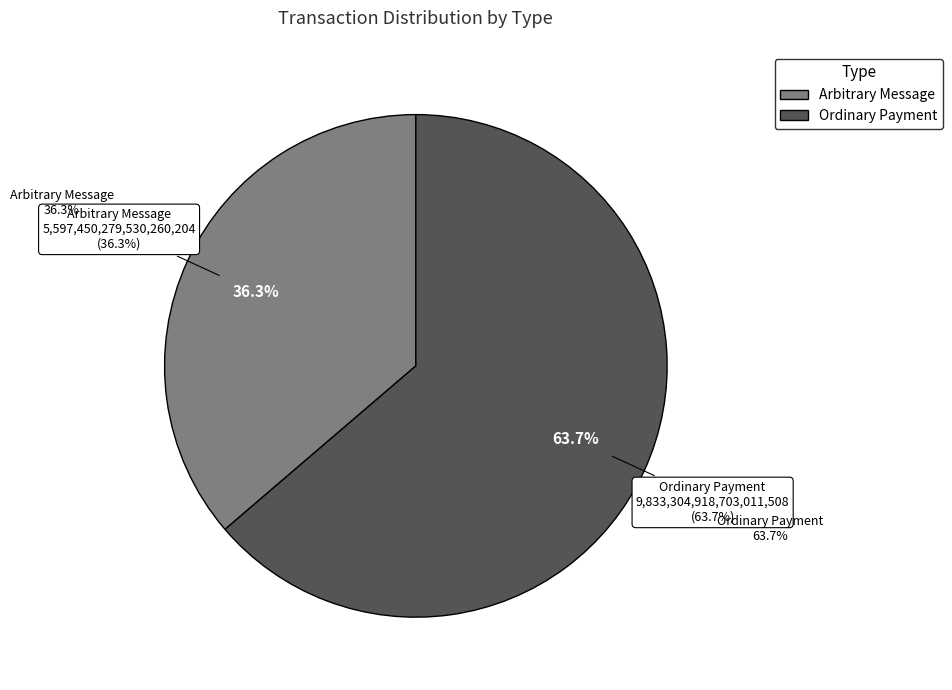

What is the largest slice in the pie chart?

Ordinary Payment
(Height: 1129110)